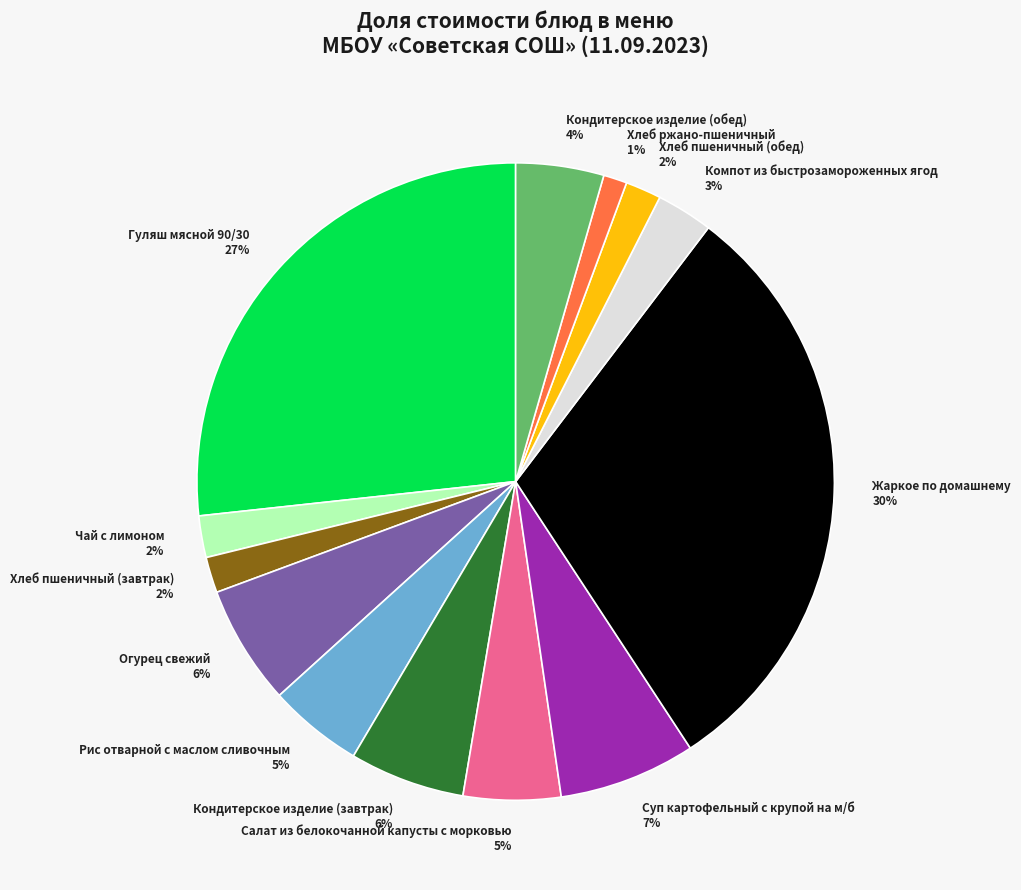

Which category has the smallest portion of the pie?

Хлеб ржано-пшеничный